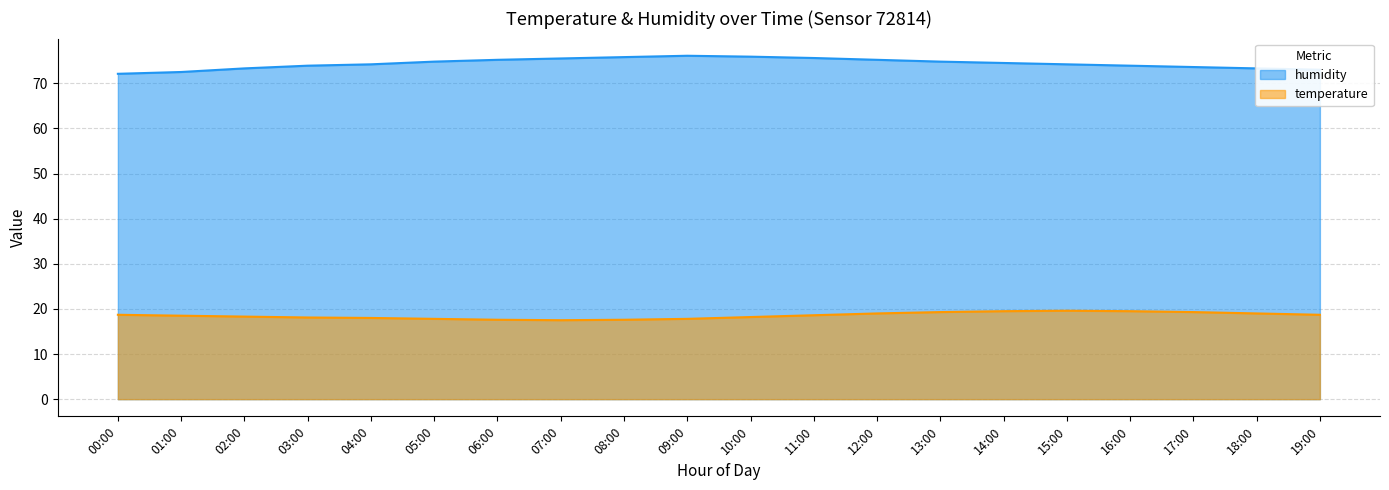

What is the average value of the humidity series?

74.4